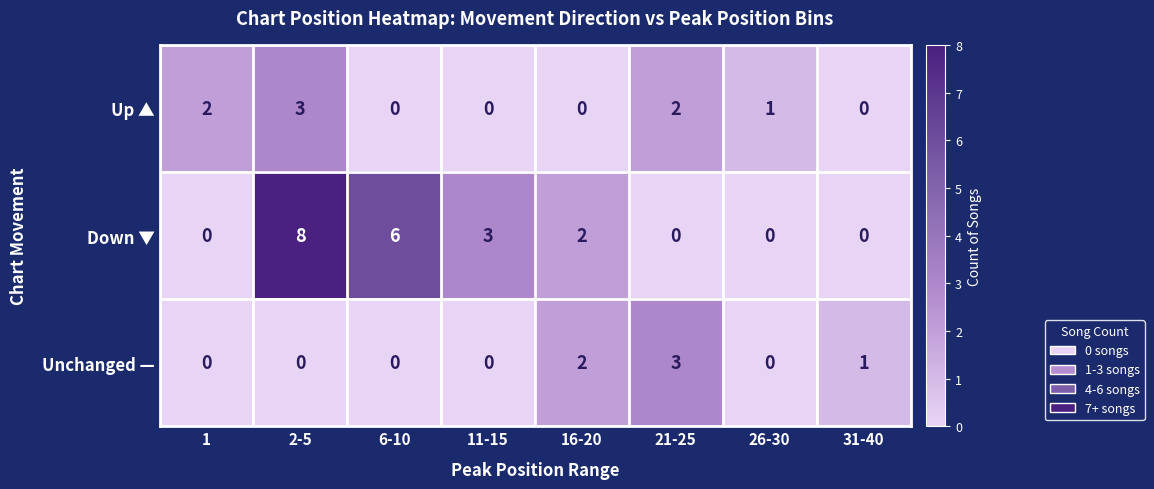

What is the spread (max minus min) of values at 26-30?

1